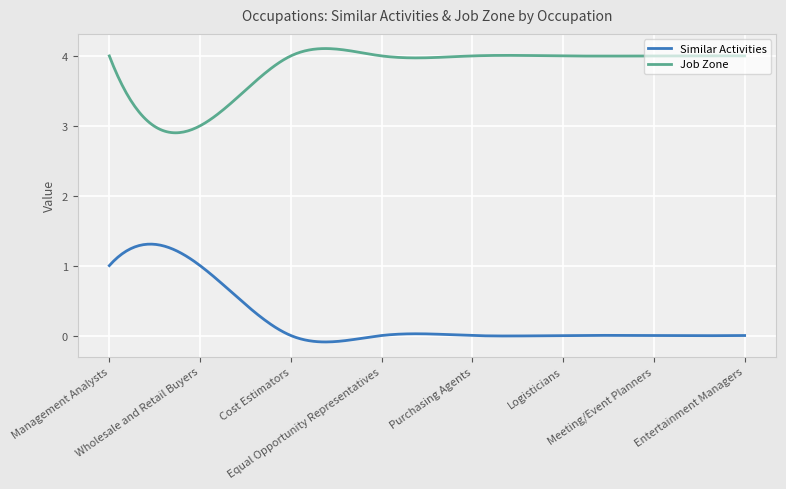

Which series has the widest spread of values?

Similar Activities